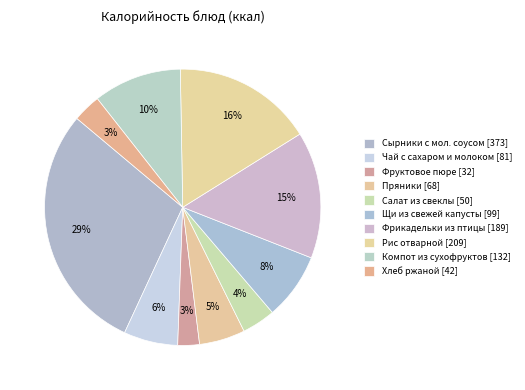

Count the number of slices in the pie.

10